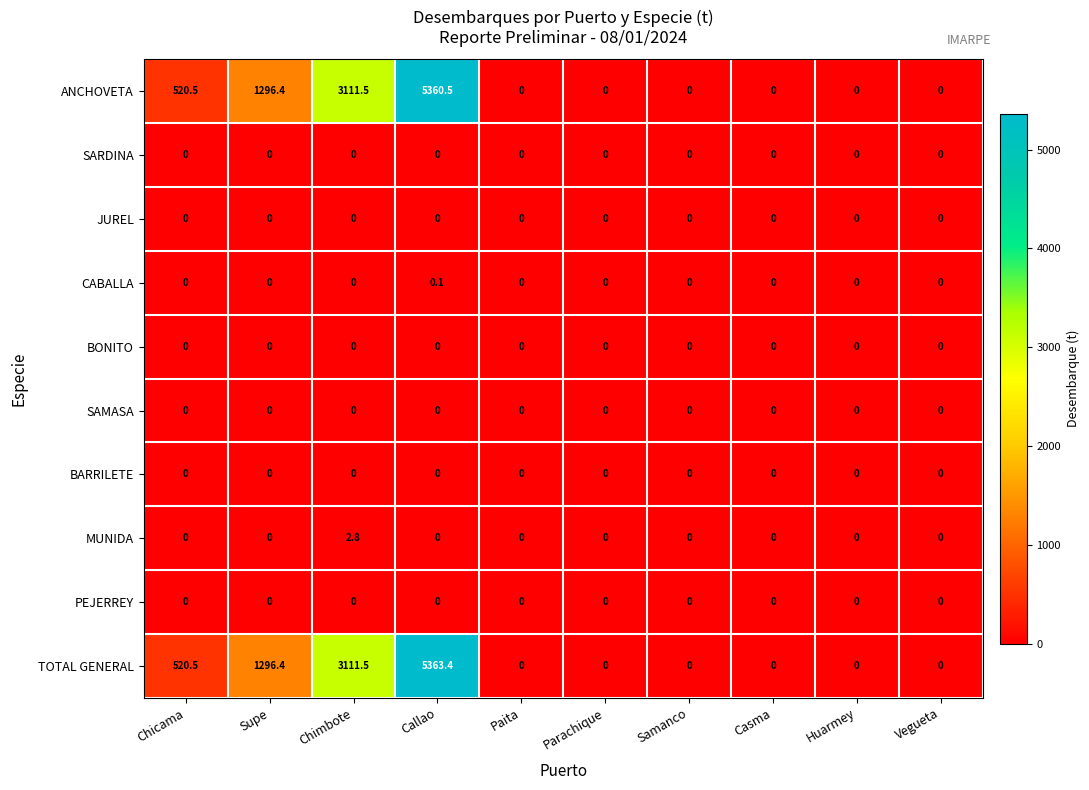

Is it true that MUNIDA equals 1.3 at Paita?

False